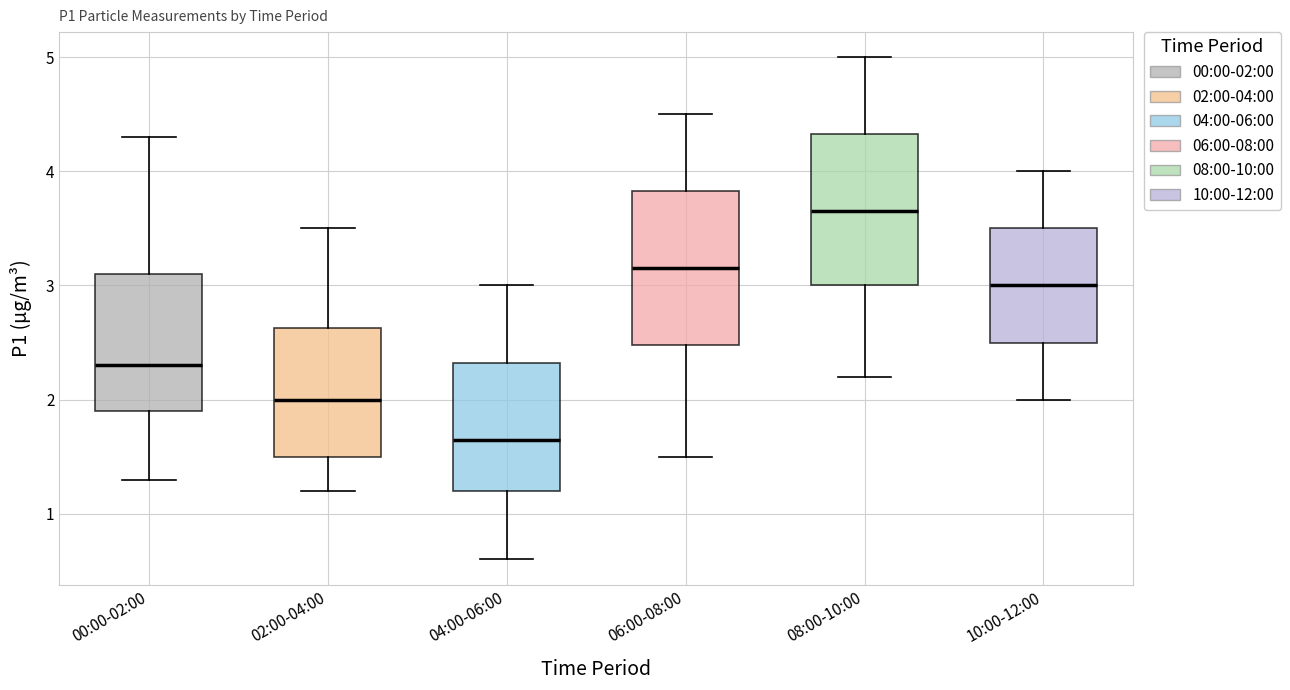

Which box's median line is the highest?

08:00-10:00